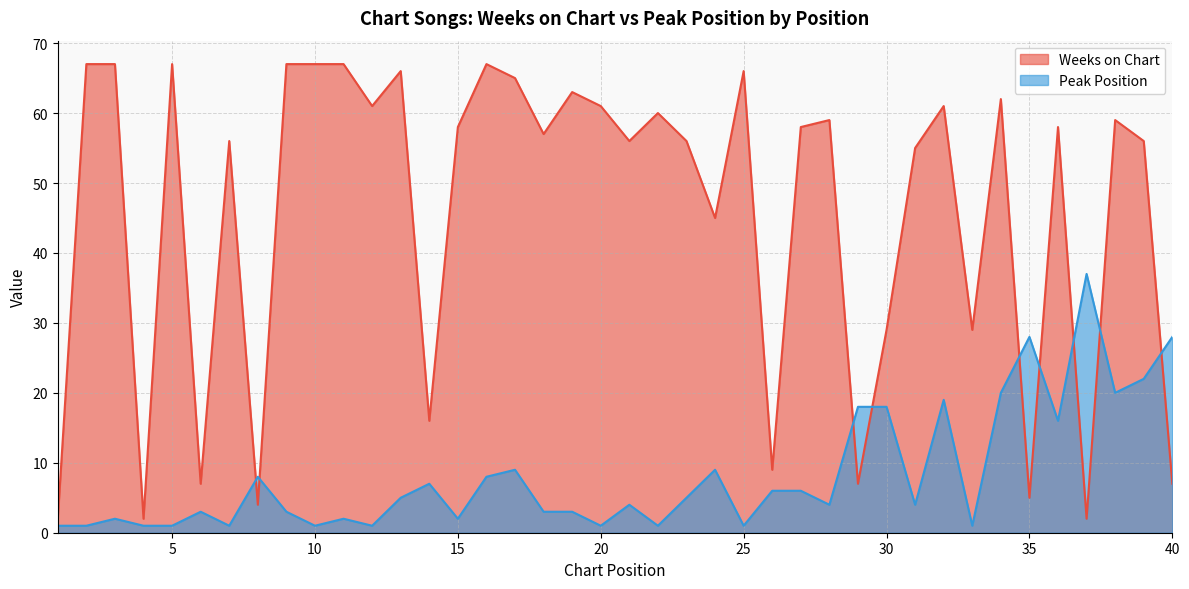

What is the greatest value displayed?

67